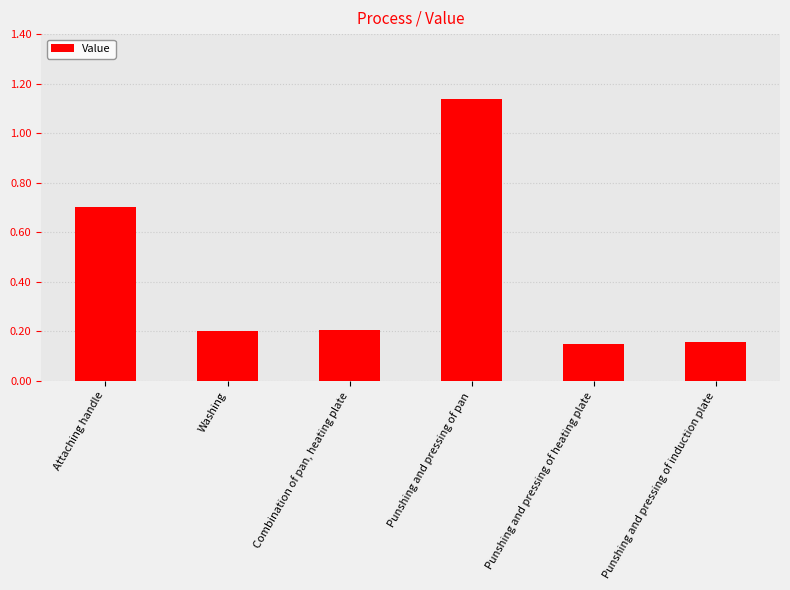

How many data points does each series have?

6